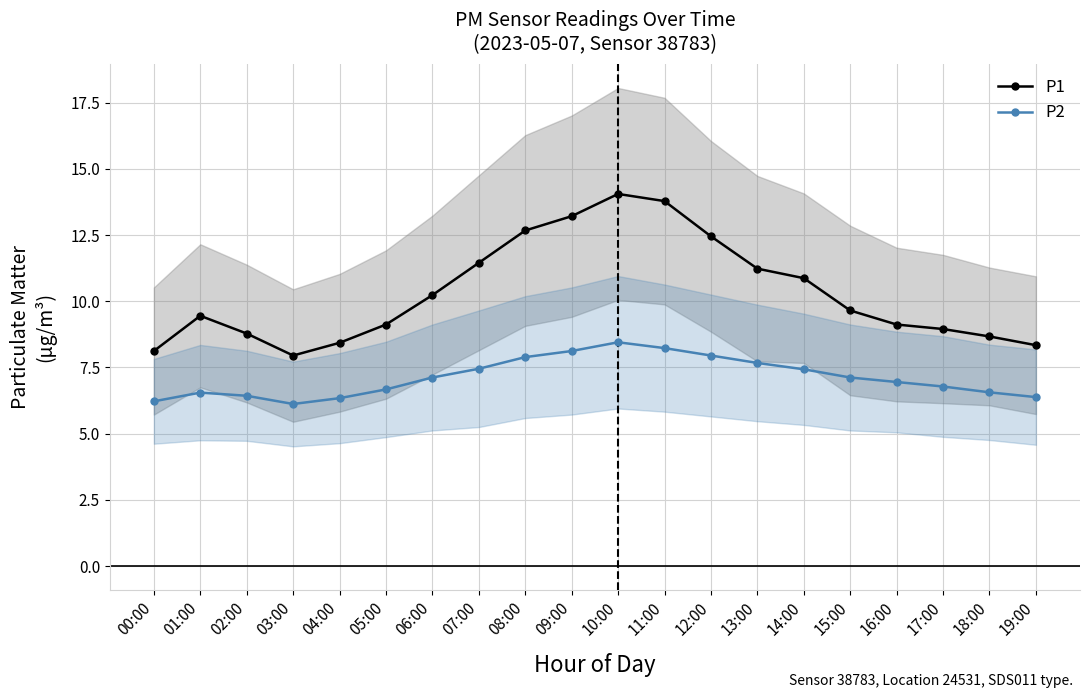

Where does the P2 series first go above 7?

06:00